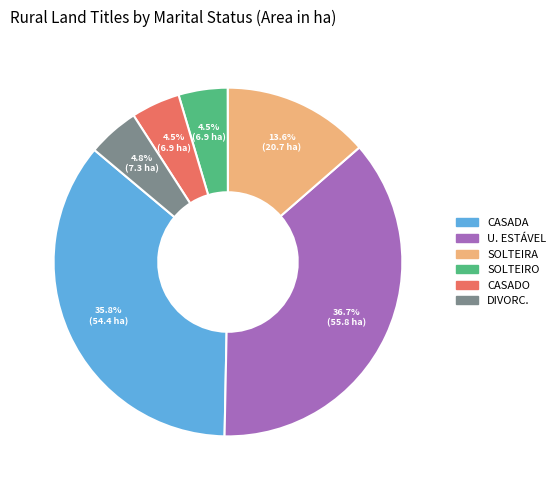

Which slice is the largest?

U. ESTÁVEL